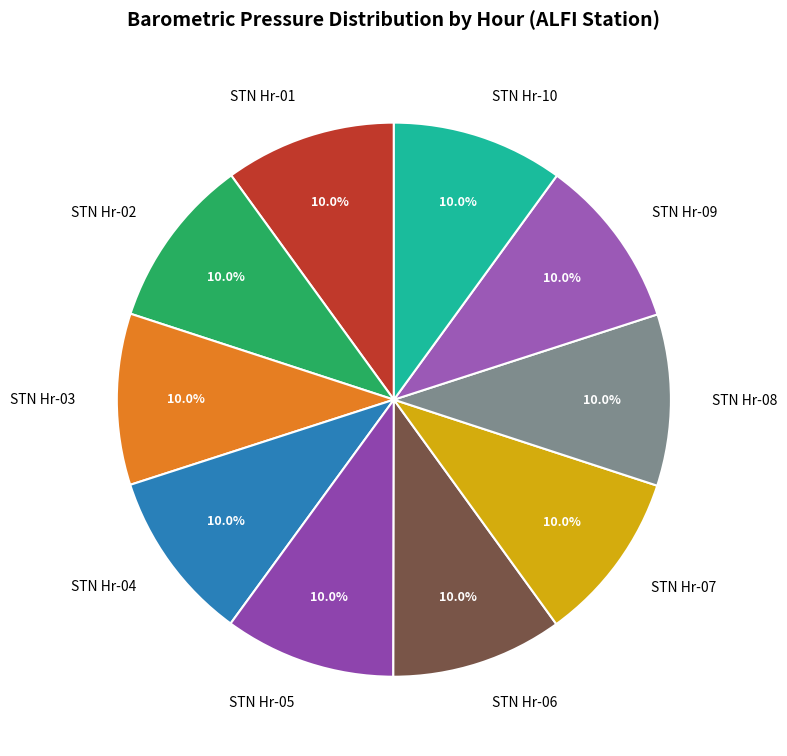

What percentage is NOT represented by STN Hr-10?

90.0%